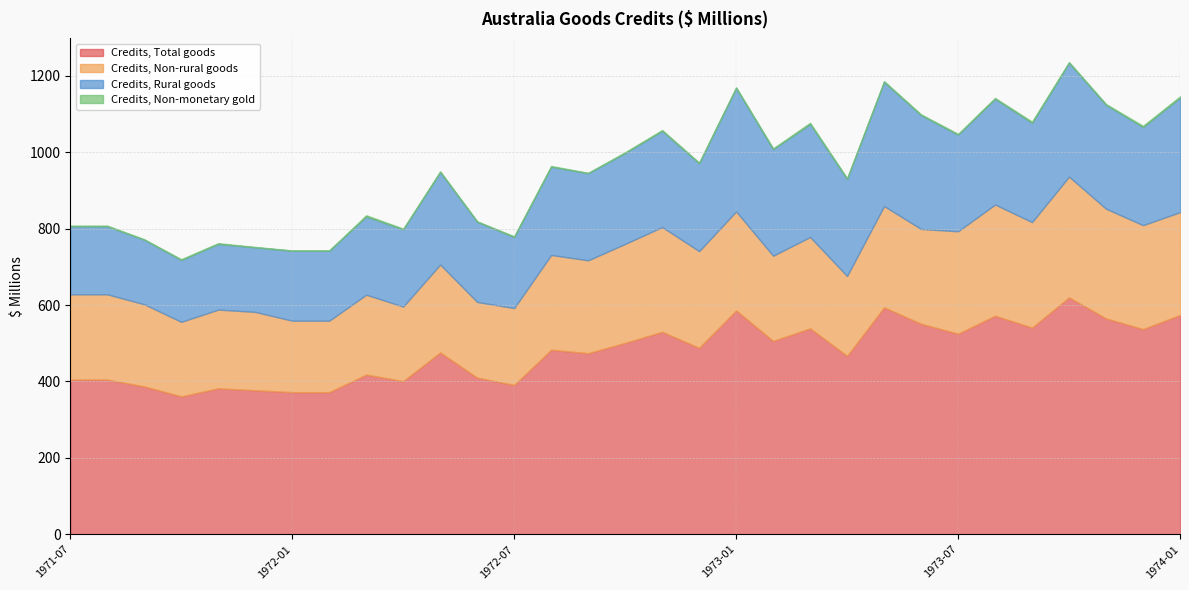

What are all the series names shown in the legend?

Credits, Total goods, Credits, Non-rural goods, Credits, Rural goods, Credits, Non-monetary gold